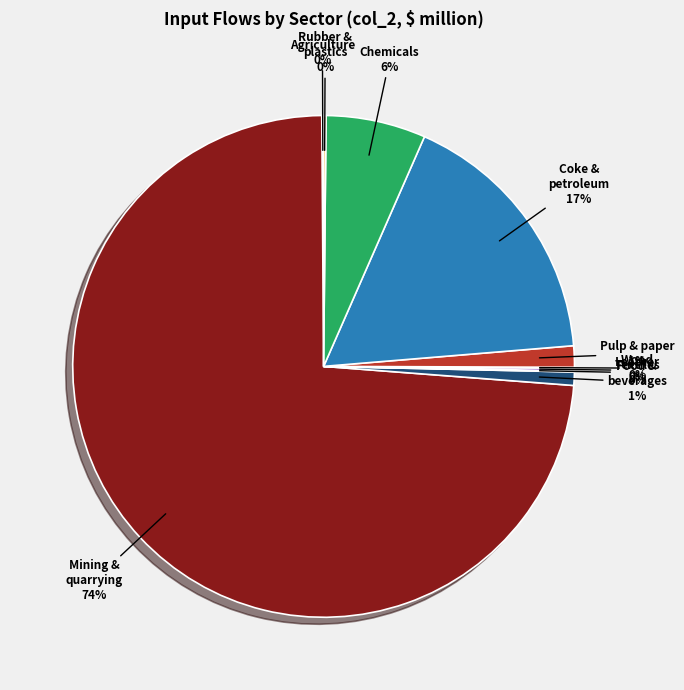

To the nearest percent, what is the average slice percentage?

10%